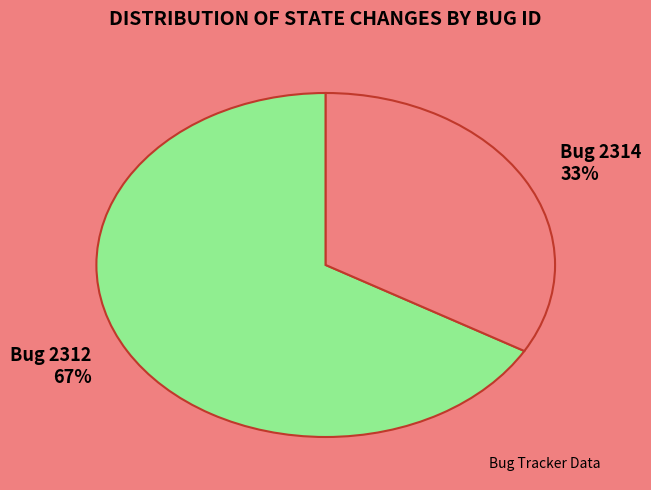

Is there a majority slice in this chart?

Yes